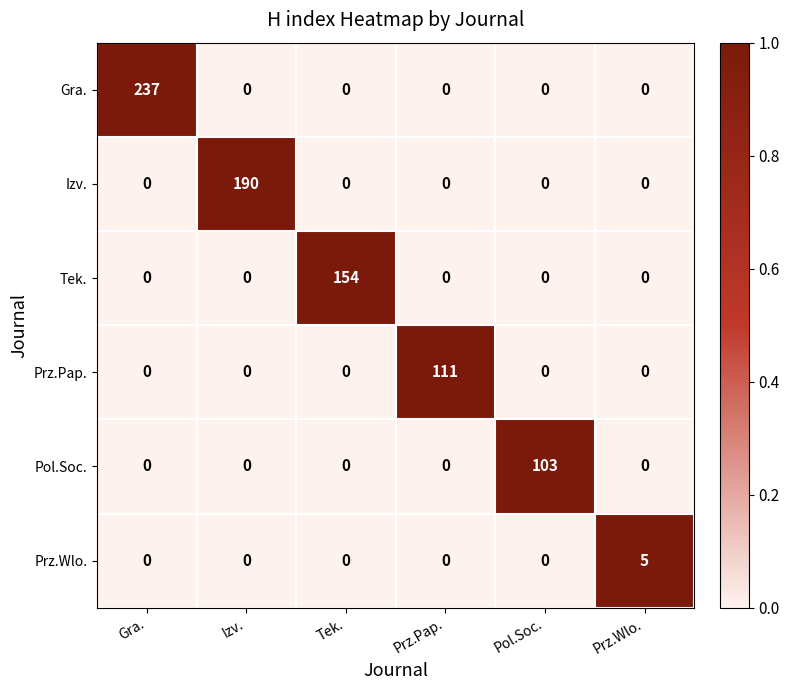

What is the maximum value for Gra.?

237